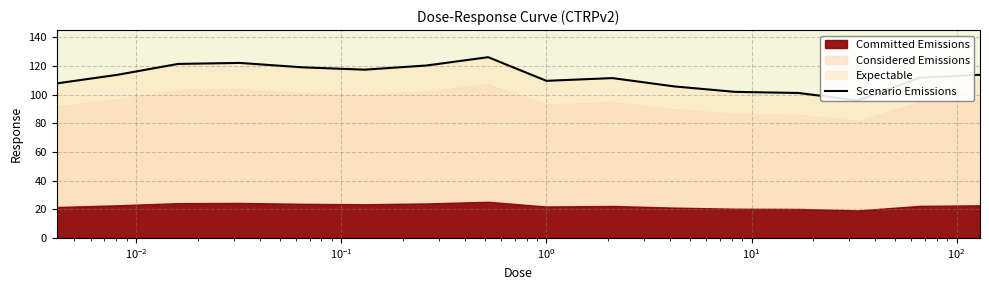

Does the chart display data point markers on the line(s)?

No